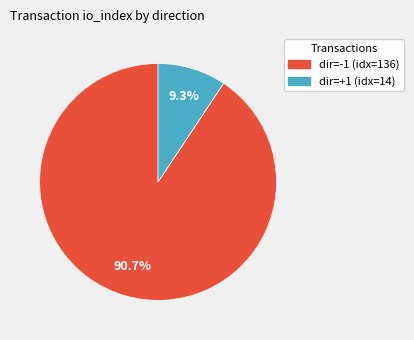

Which slice represents more than half of the pie?

dir=-1 (idx=136)